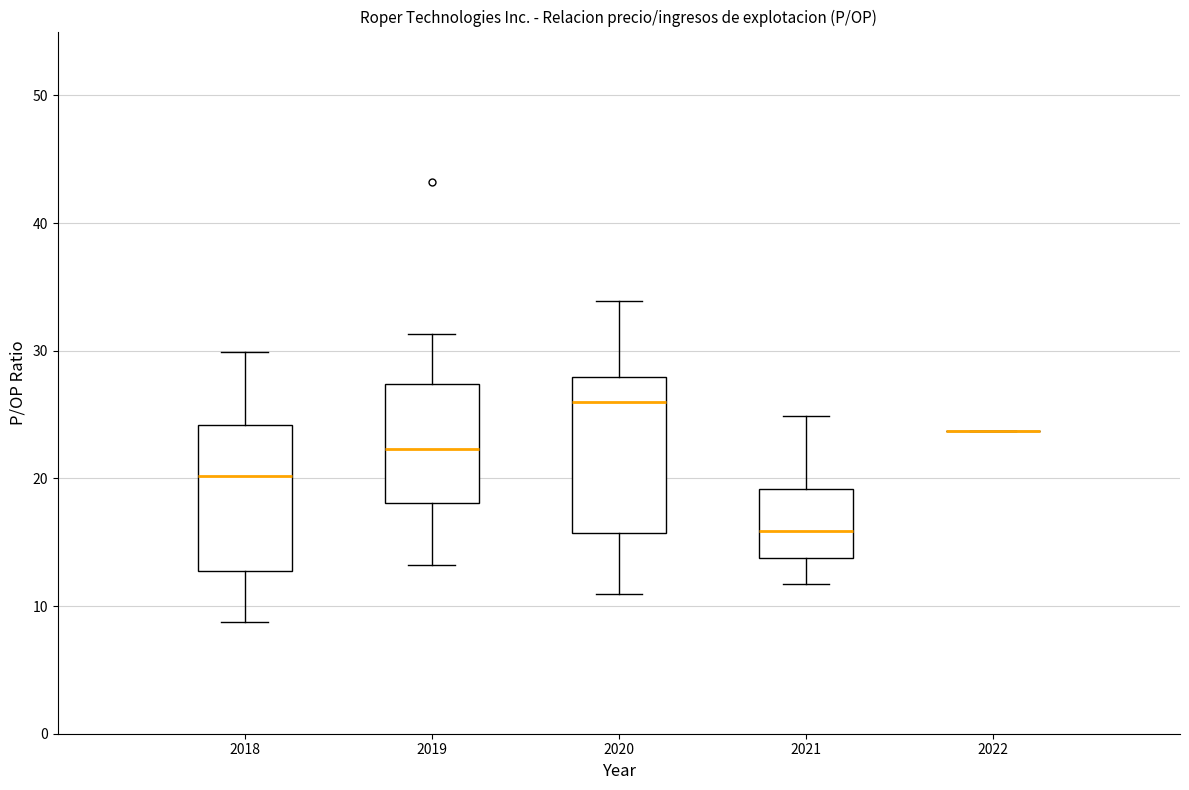

Where is the upper edge of the box at x = 2019 on the y-axis? The values are not printed on the chart, so give them approximately, as read against the axis.

27